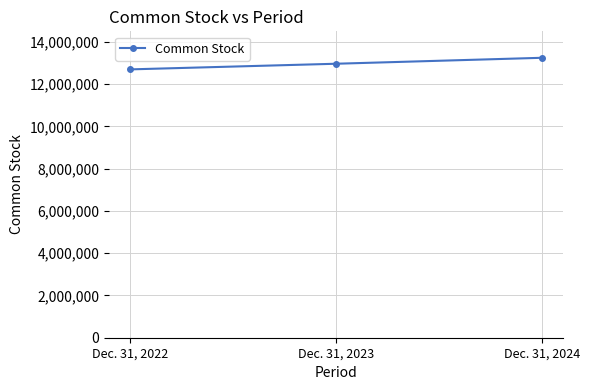

How many values are between 12698624 and 13248415?

3